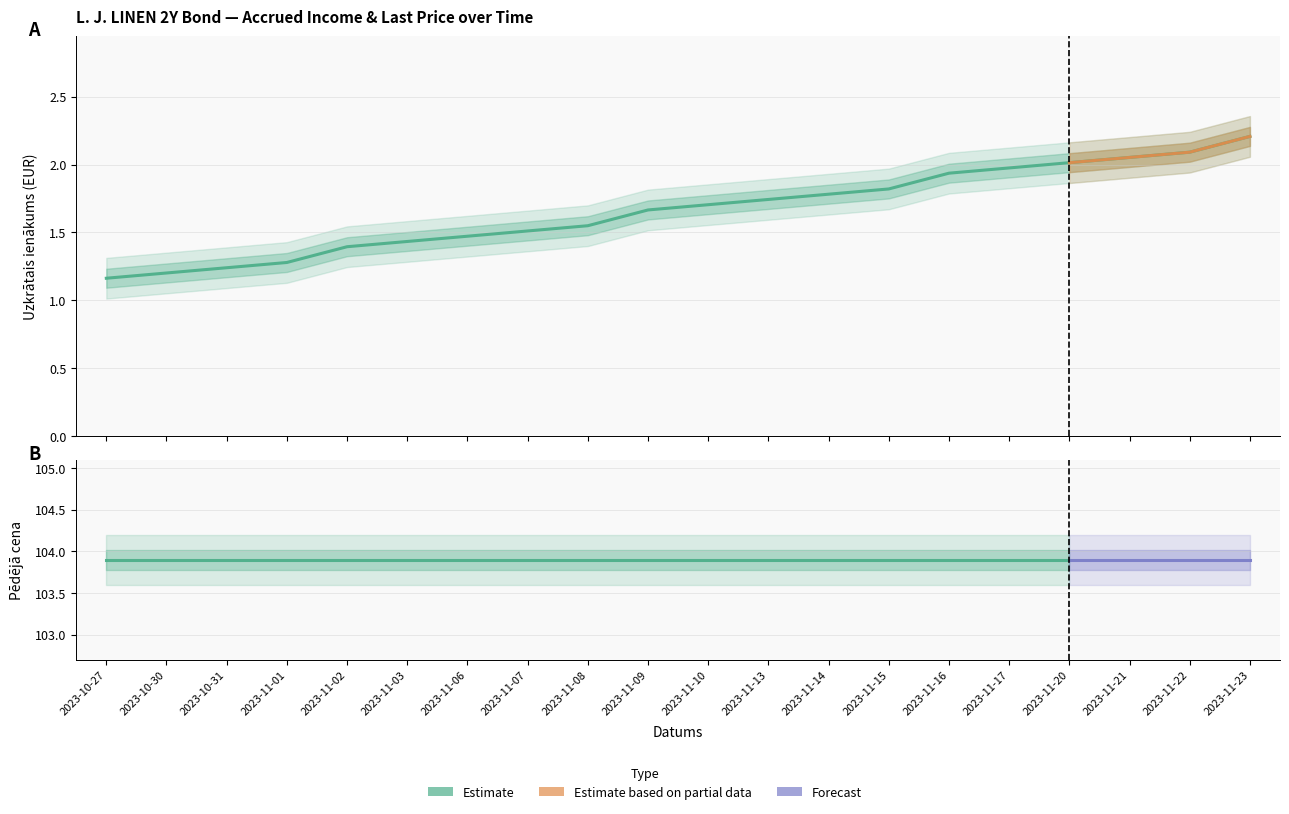

What position from the right is 2023-11-17?

5